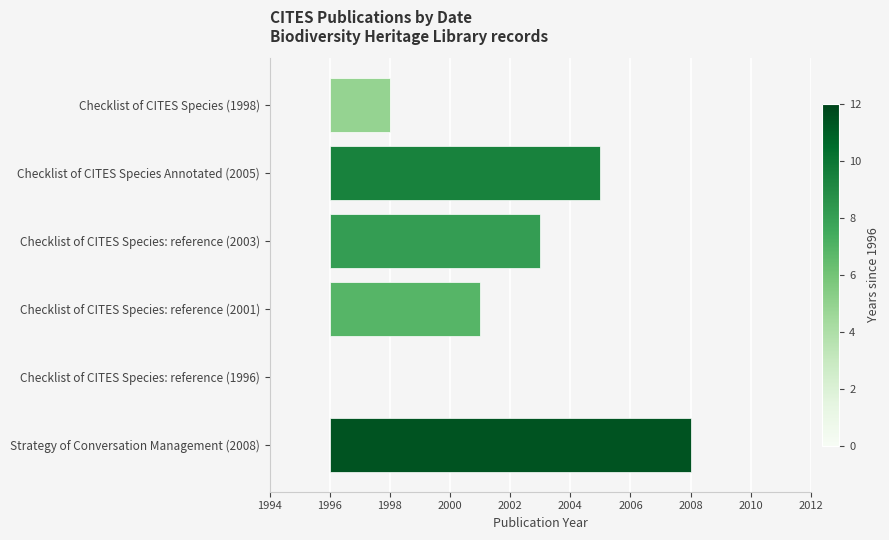

True or false: the data shows 0 at Checklist of CITES Species: reference (1996).

True